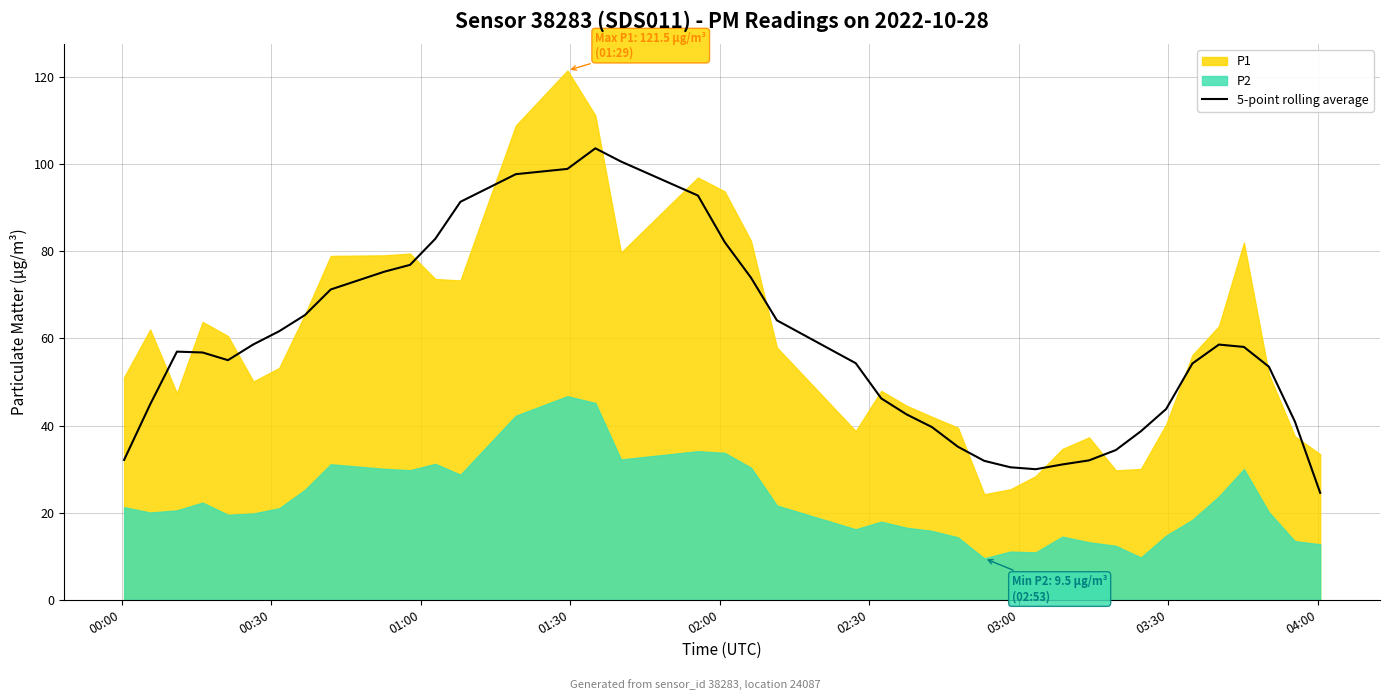

What is the minimum value shown in the chart?

24.5